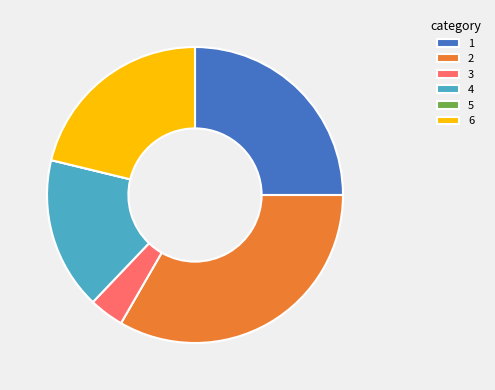

Does 1 represent more than half of the total?

No